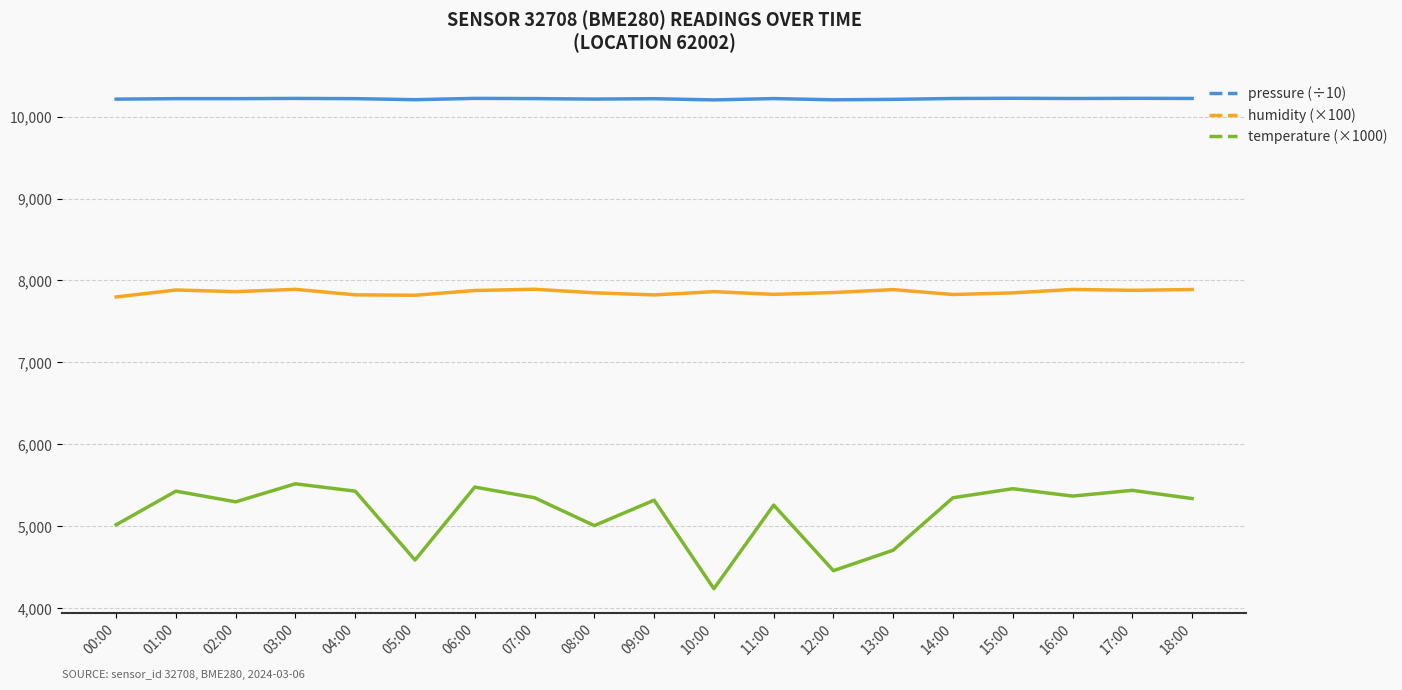

What are all the series names shown in the legend?

pressure (÷10), humidity (×100), temperature (×1000)